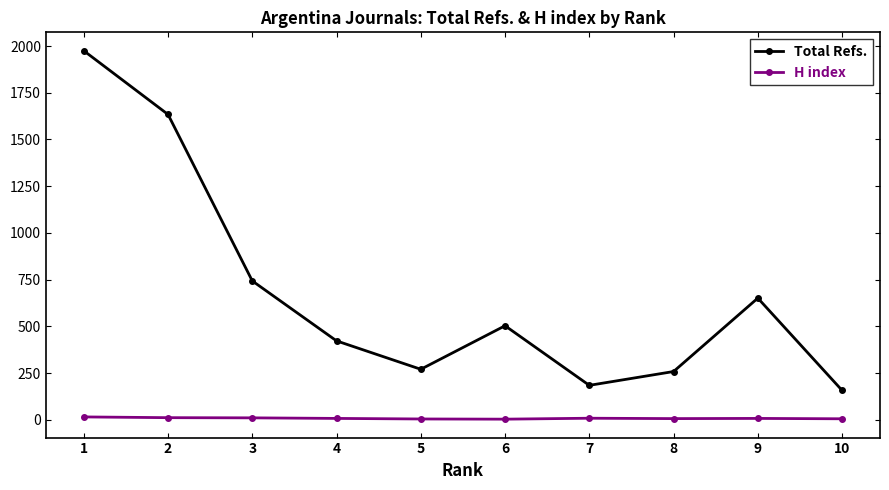

Count the number of data series in this chart.

2